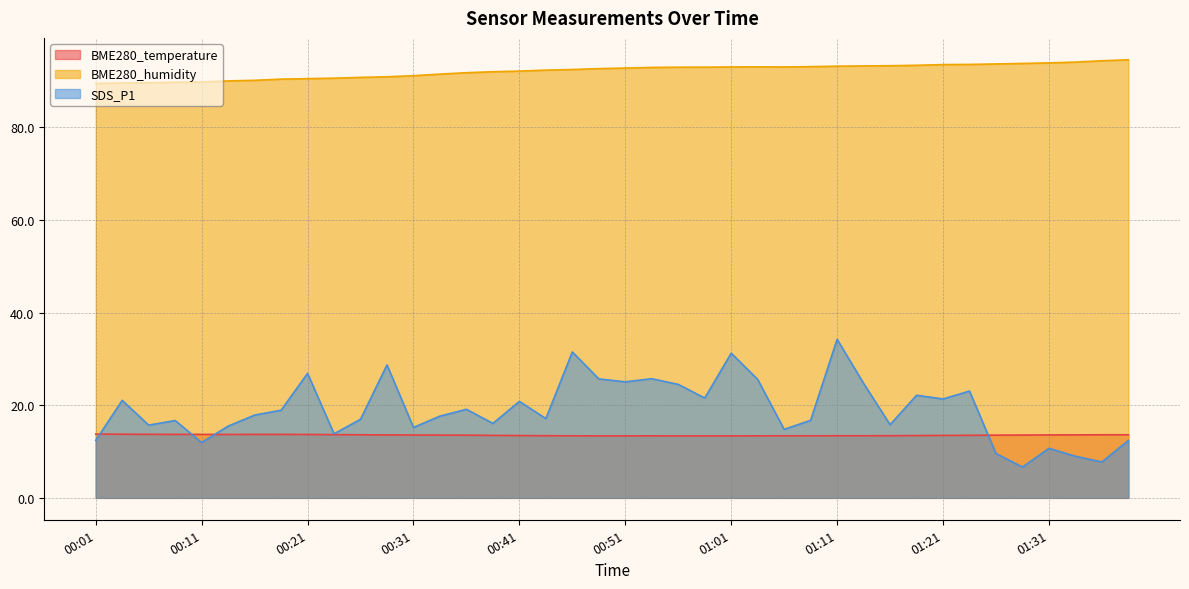

The BME280_temperature series shows 13.7 at 00:21. True or false?

True